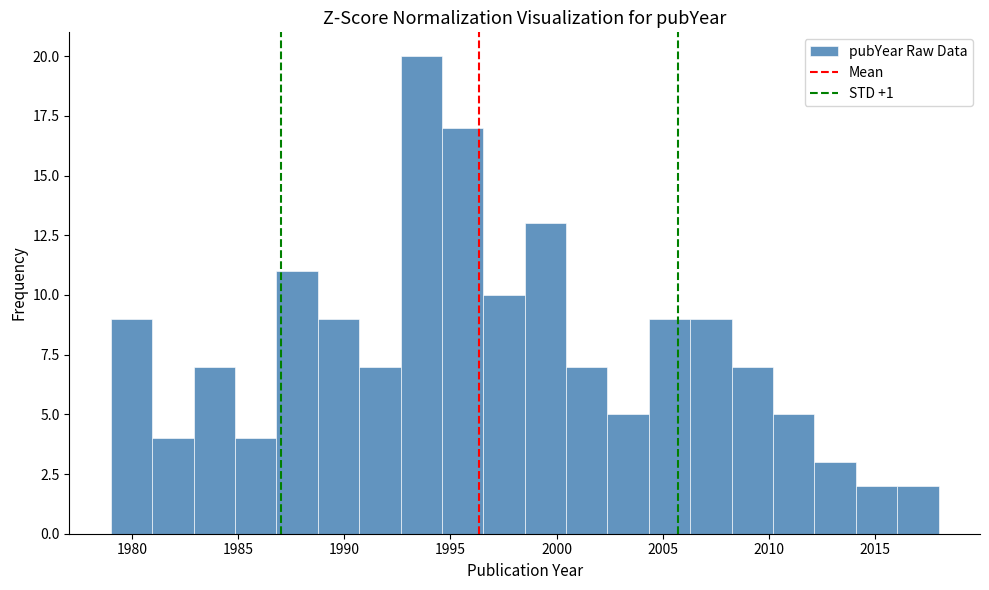

Read against the x-axis, roughly where is the centre of the tallest bar?

1993.5